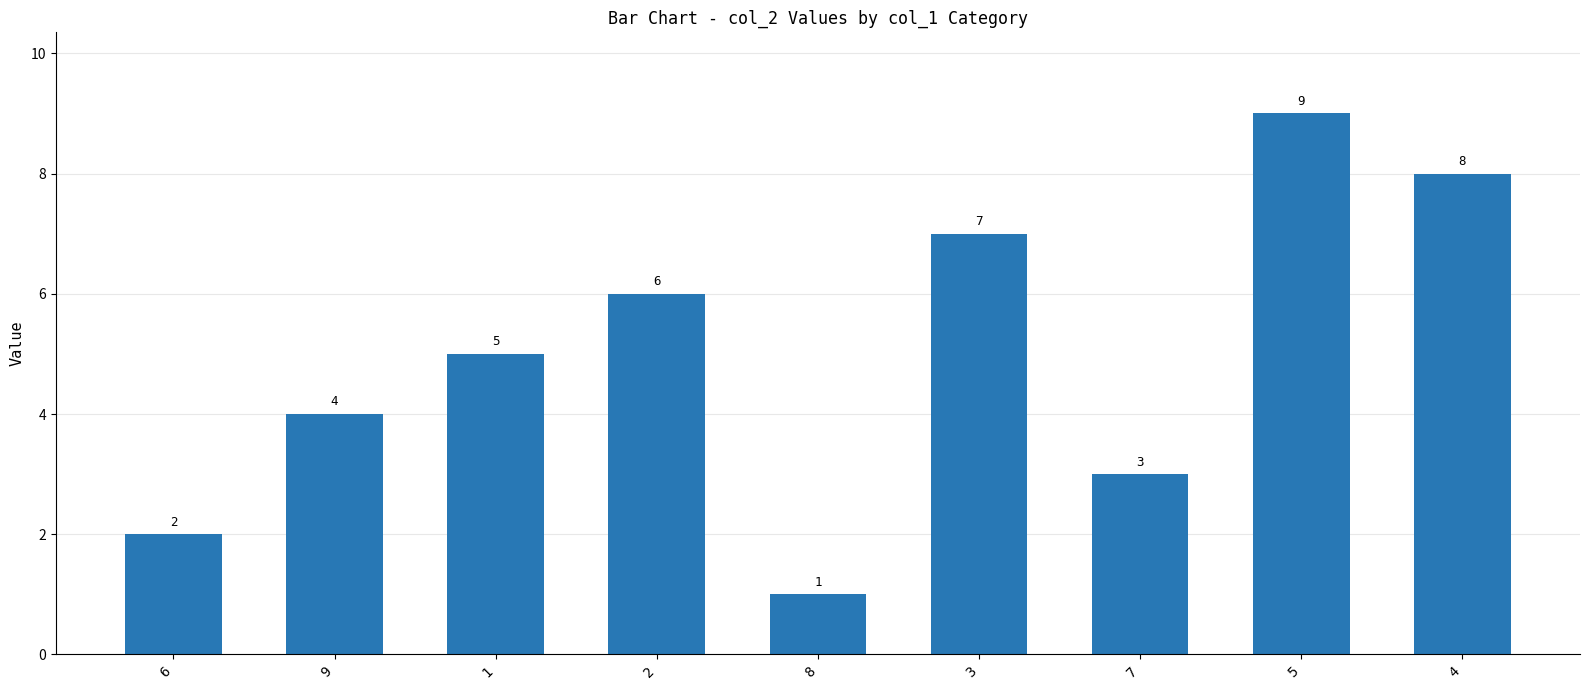

What is the sum of the values at 7 and 9?

7